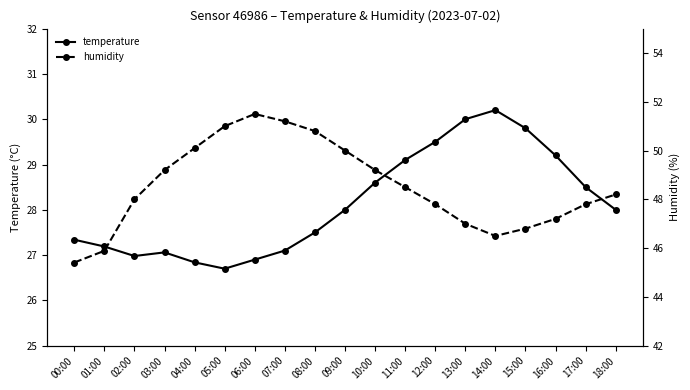

How many lines are shown in the chart?

2